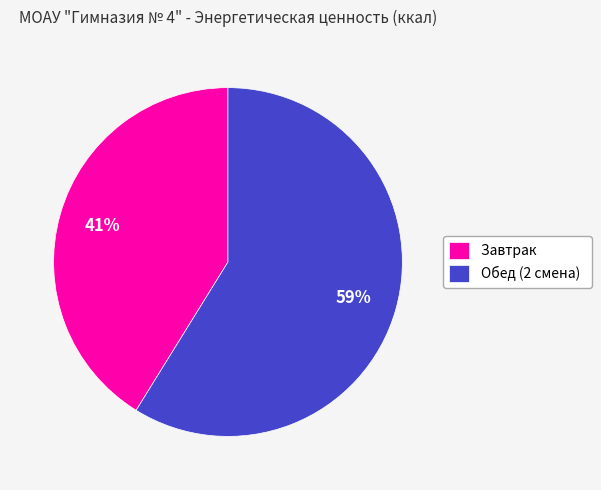

Count the number of slices in the pie.

2